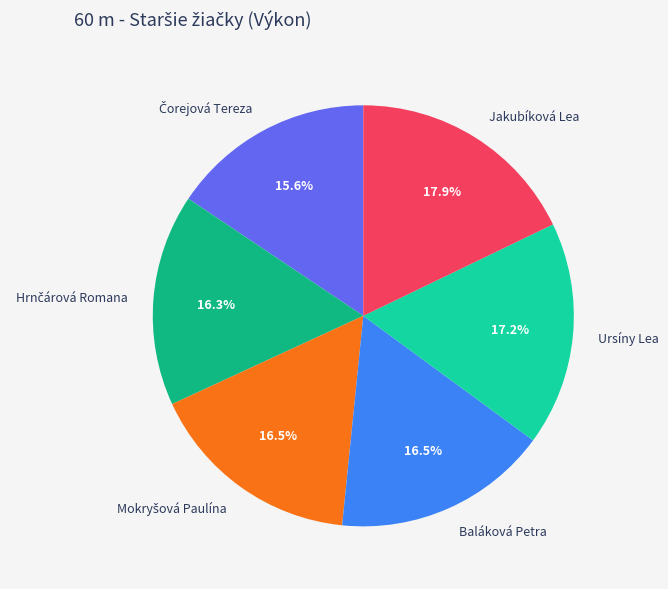

What is the largest slice in the pie chart?

Jakubíková Lea